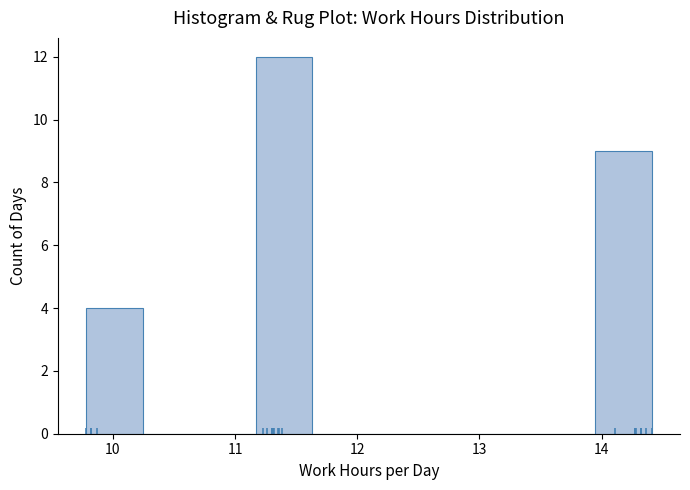

Over which range of the x-axis is the bar tallest?

11.2 to 11.6